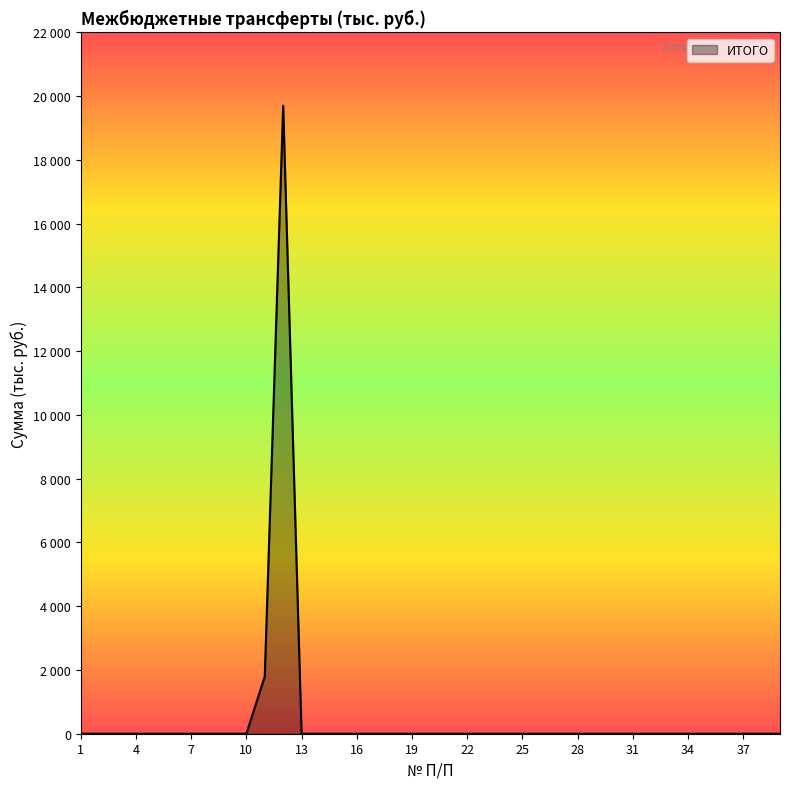

Reading left to right, transcribe all the data shown in this chart.

1=0.0	2=0.0	3=0.0	4=0.0	5=0.0	6=0.0	7=0.0	8=0.0	9=0.0	10=0.0	11=1798.2	12=19701.6	13=0.0	14=0.0	15=0.0	16=0.0	17=0.0	18=0.0	19=0.0	20=0.0	21=0.0	22=0.0	23=0.0	24=0.0	25=0.0	26=0.0	27=0.0	28=0.0	29=0.0	30=0.0	31=0.0	32=0.0	33=0.0	34=0.0	35=0.0	36=0.0	37=0.0	38=0.0	39=0.0